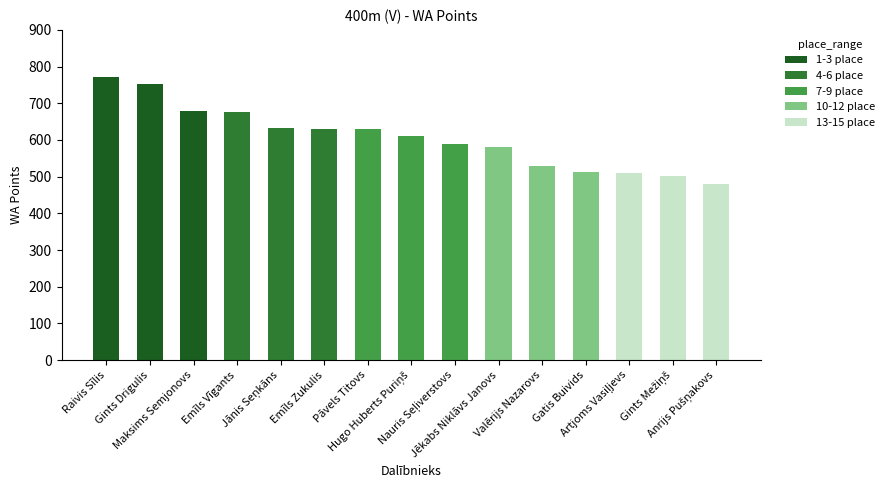

Does the chart contain stacked bars?

Yes